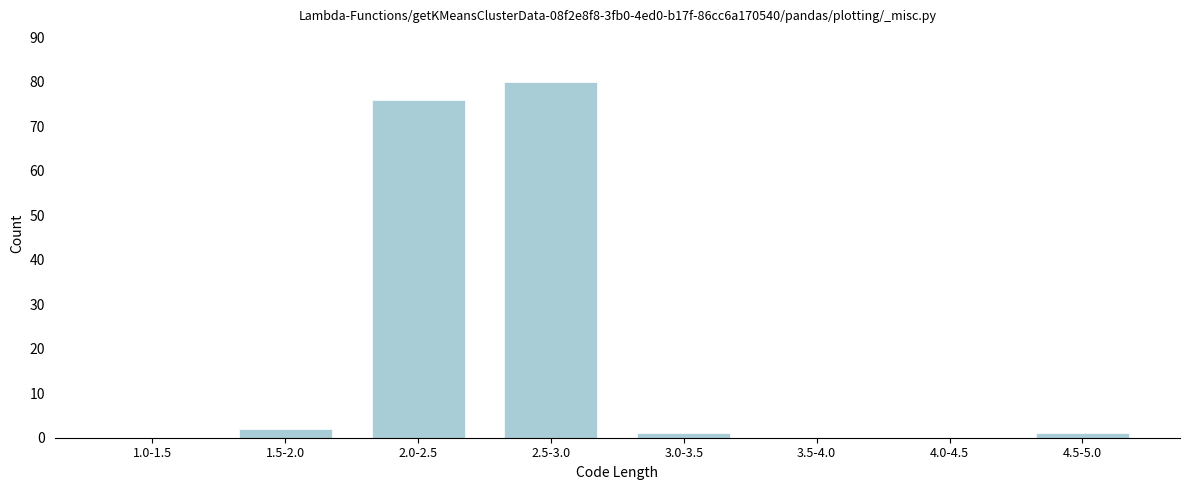

Reading left to right, extract all data points from this chart.

1.0-1.5=0	1.5-2.0=2	2.0-2.5=76	2.5-3.0=80	3.0-3.5=1	3.5-4.0=0	4.0-4.5=0	4.5-5.0=1